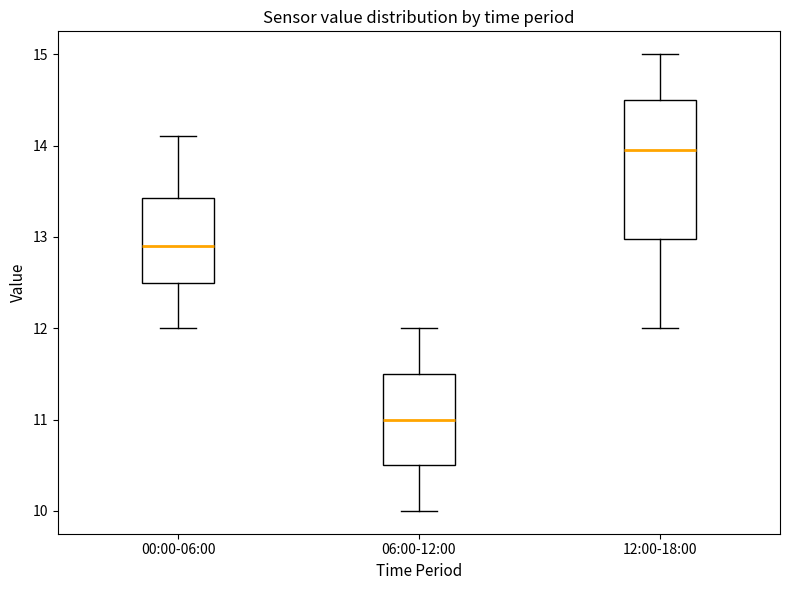

Which box has the lowest median line?

06:00-12:00